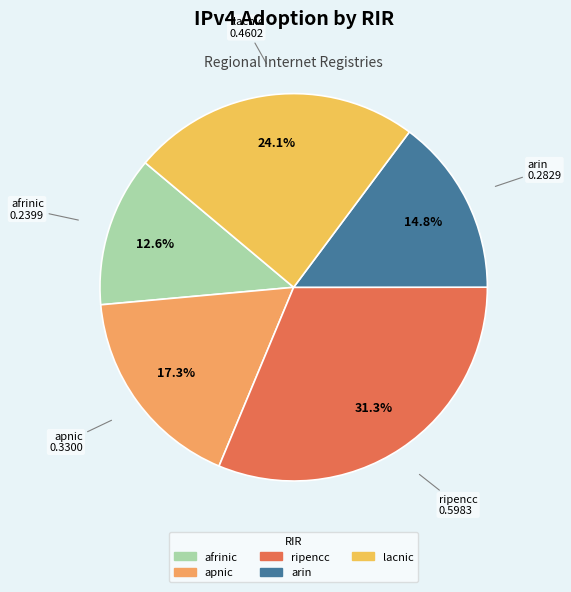

Is there any slice that represents more than half of the pie?

No